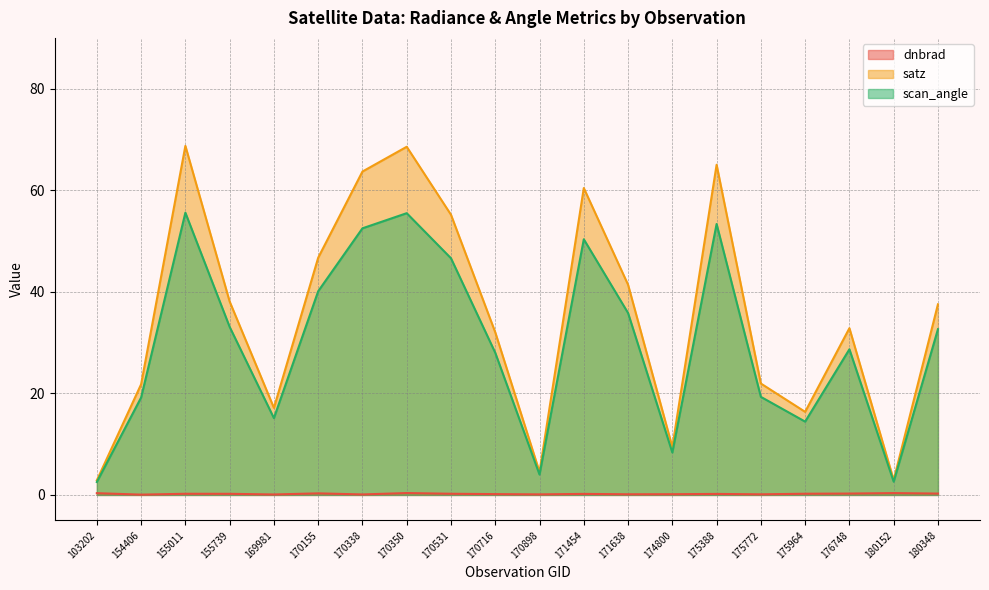

True or false: satz and dnbrad intersect in this chart.

False